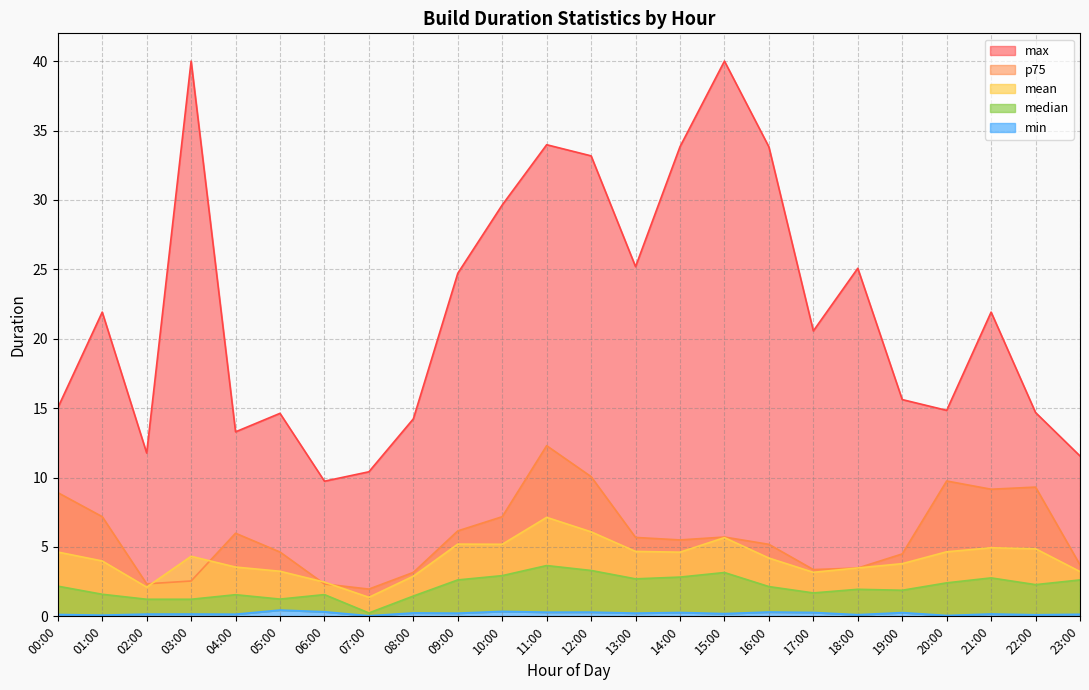

True or false: median and mean intersect in this chart.

False